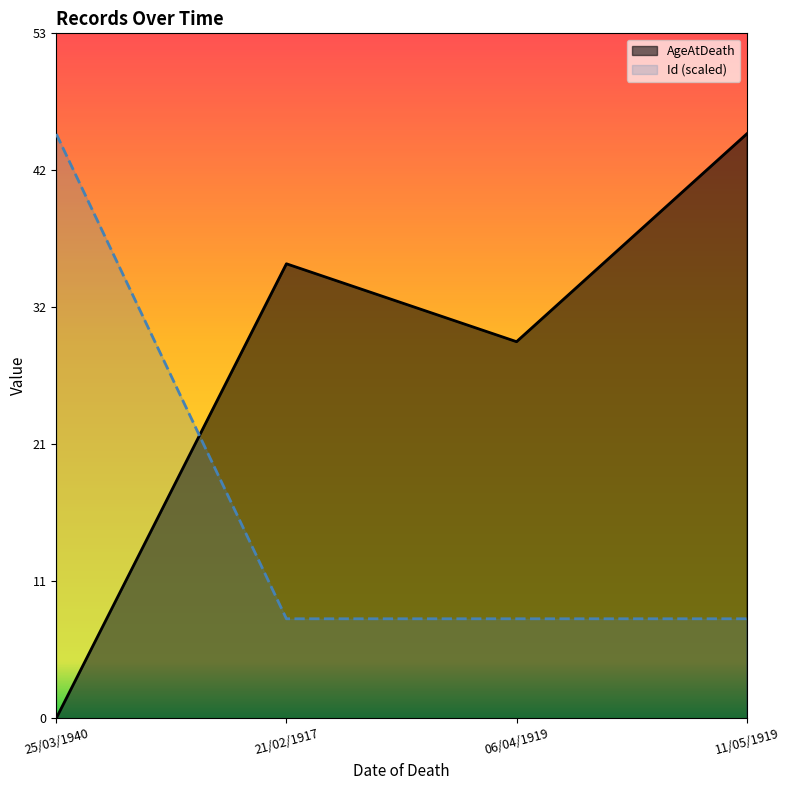

At 25/03/1940, list the series in order from largest to smallest.

Id (scaled), AgeAtDeath